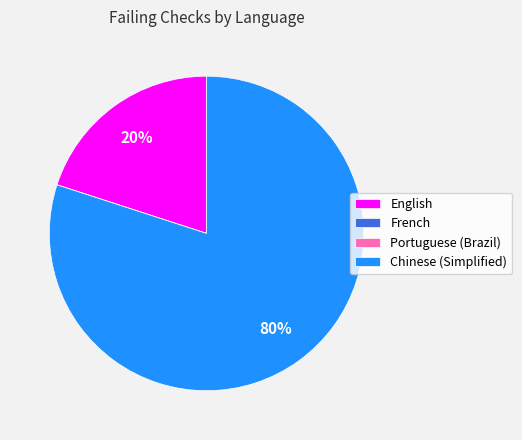

Which slice is the largest?

Chinese (Simplified)